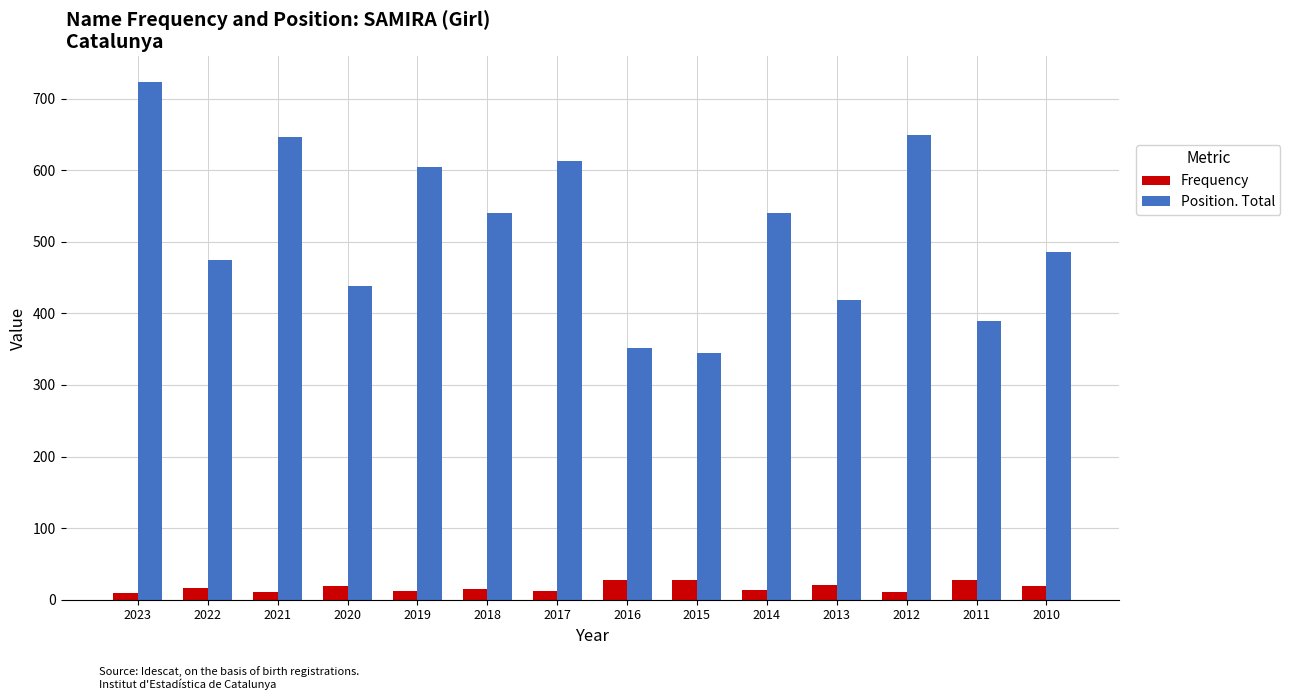

What value does the Position. Total series have at 2010, to the nearest 50?

500